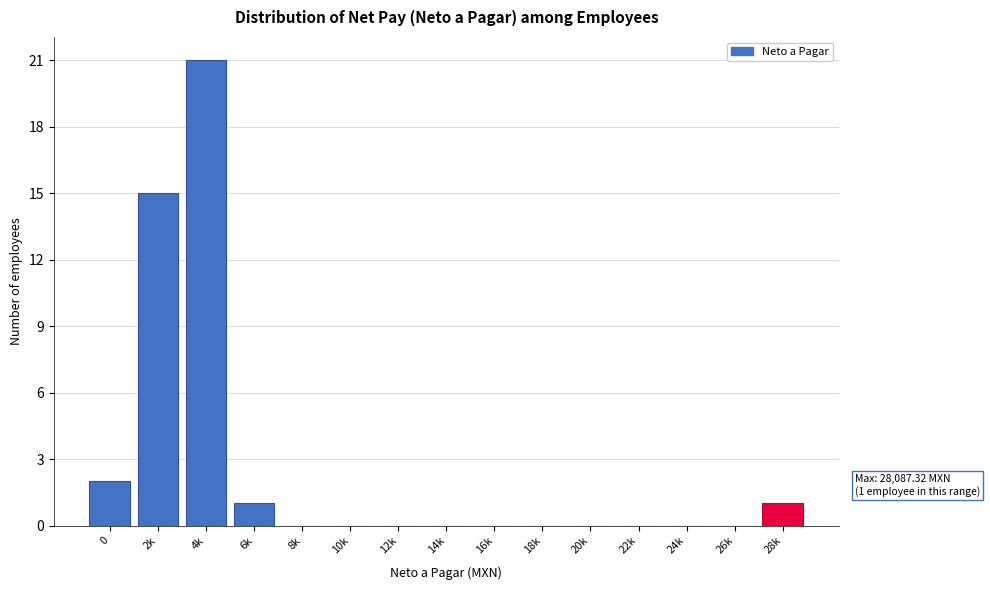

Reading left to right, transcribe all the data shown in this chart.

0=2	2k=15	4k=21	6k=1	8k=0	10k=0	12k=0	14k=0	16k=0	18k=0	20k=0	22k=0	24k=0	26k=0	28k=1